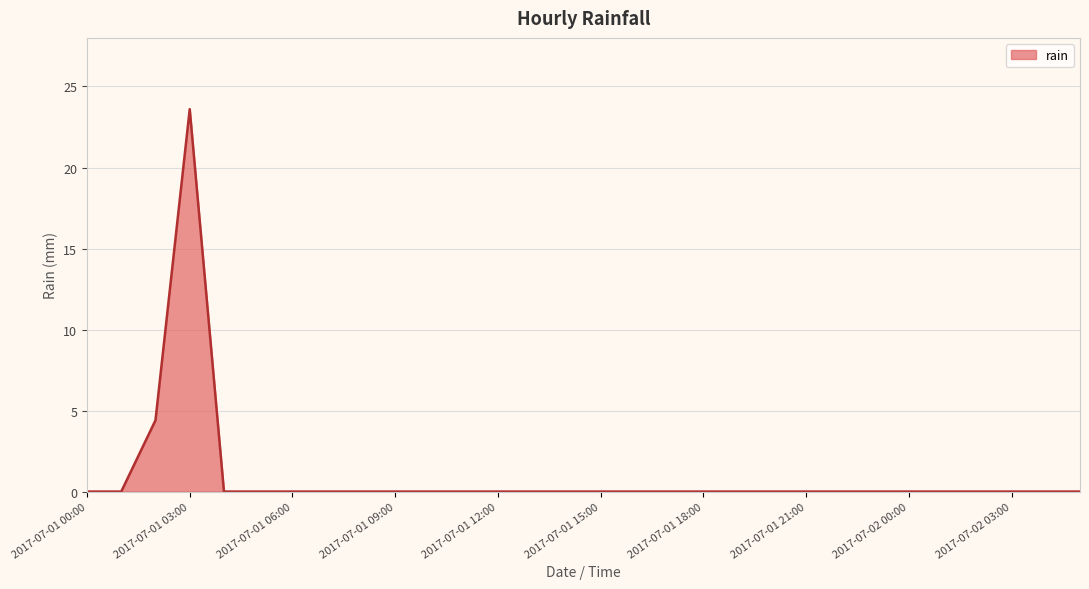

What is the greatest value displayed?

23.6